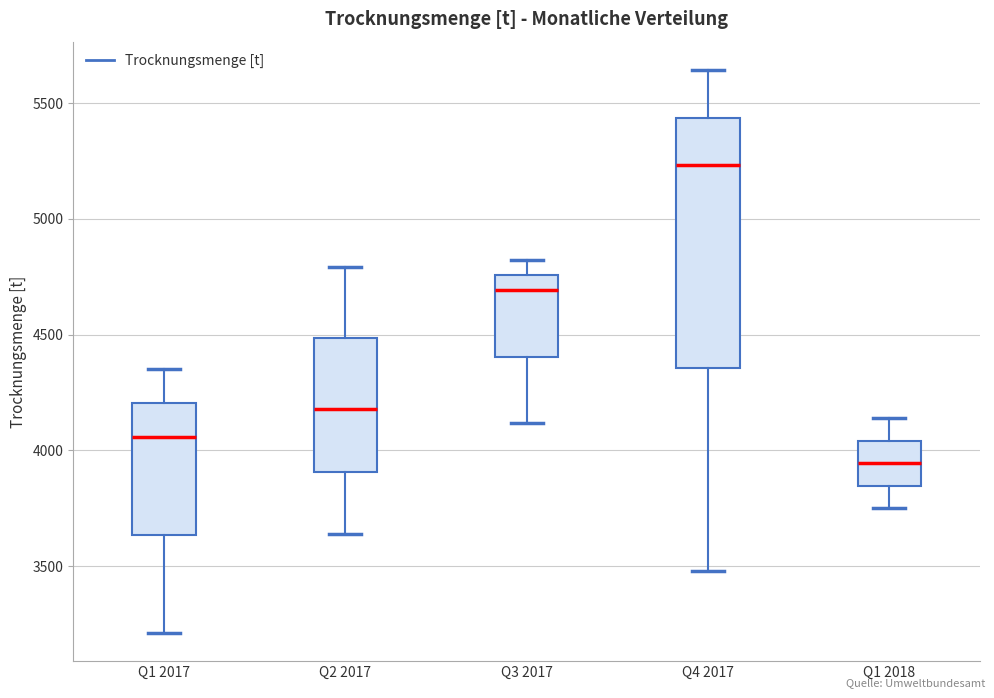

Reading left to right, transcribe this box plot: for each box, give where its median line is, the range the box spans, and where its two whiskers end, as read against the y-axis. The values are not printed on the chart, so give them approximately, as read against the axis.

Q1 2017: median 4050, box 3650 to 4200, whiskers 3200 to 4350
Q2 2017: median 4200, box 3900 to 4500, whiskers 3650 to 4800
Q3 2017: median 4700, box 4400 to 4750, whiskers 4100 to 4800
Q4 2017: median 5250, box 4350 to 5450, whiskers 3500 to 5650
Q1 2018: median 3950, box 3850 to 4050, whiskers 3750 to 4150